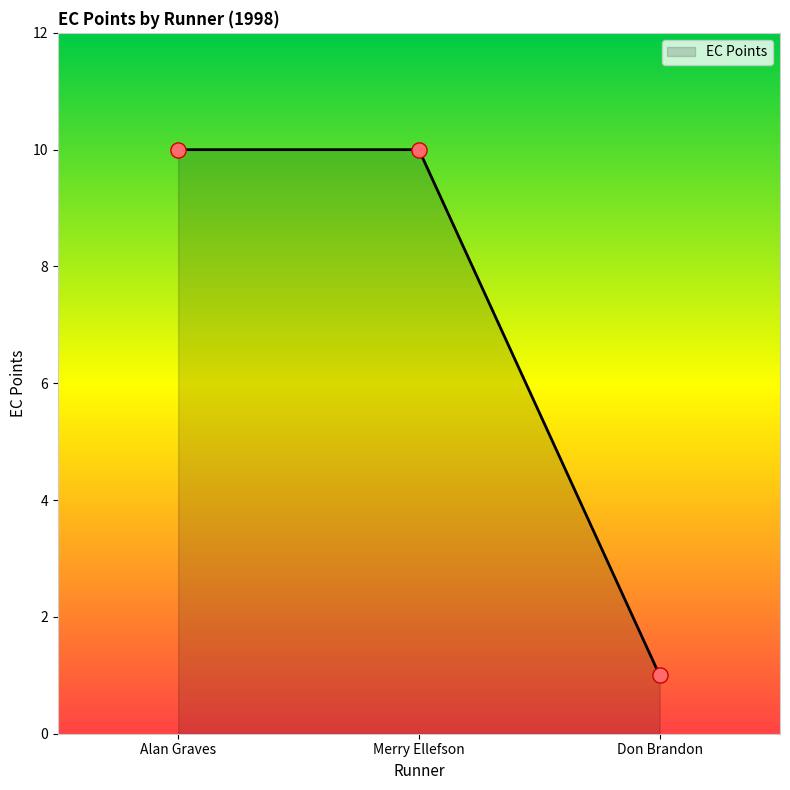

What is the ratio of the value at Don Brandon to the value at Alan Graves?

0.1